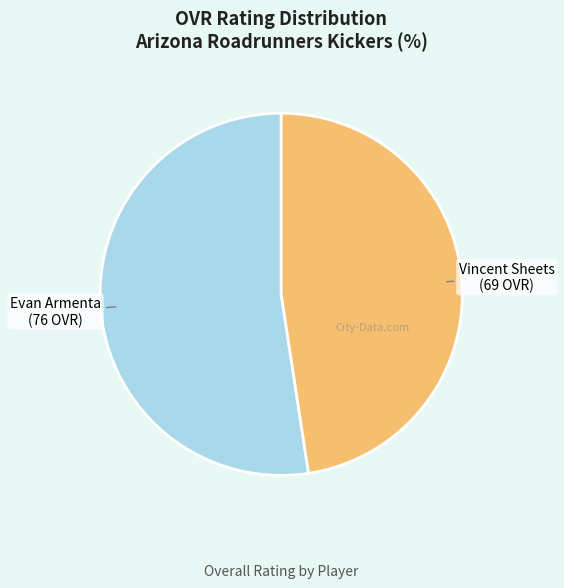

Is there a majority slice in this chart?

Yes